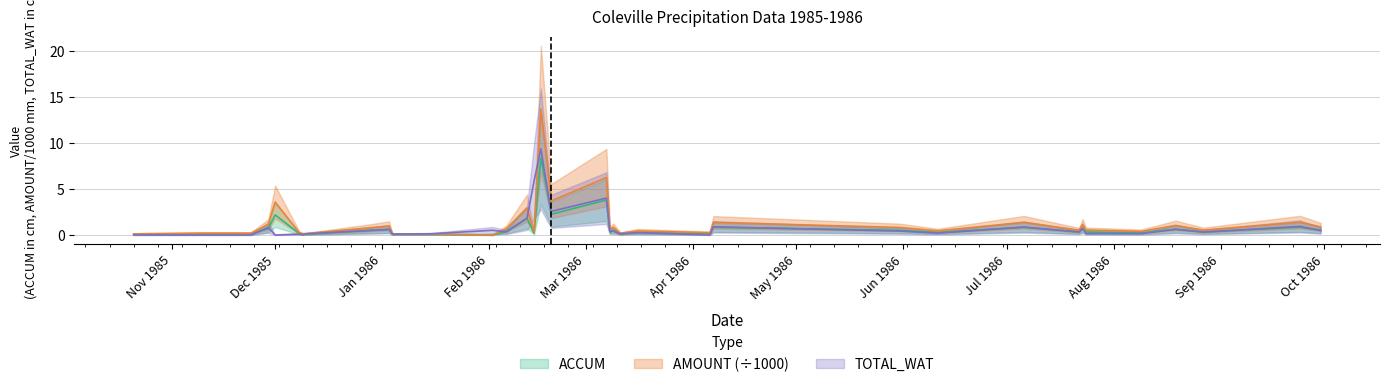

What is the value of the ACCUM point at the 29th from the left?

0.8